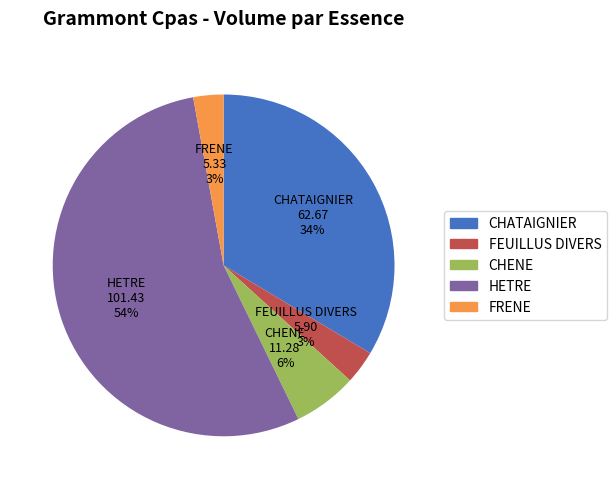

True or false: CHENE accounts for 6% of the total.

True